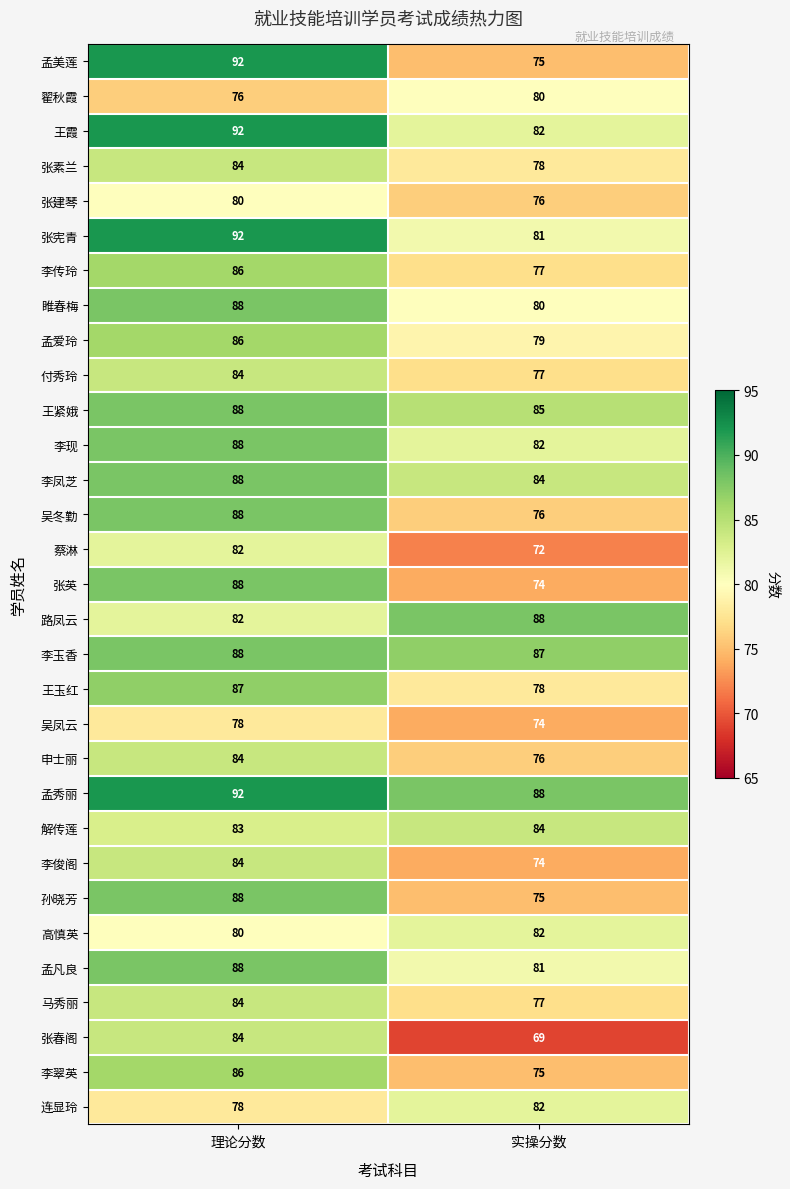

What is the approximate value of 解传莲 at 实操分数?

84